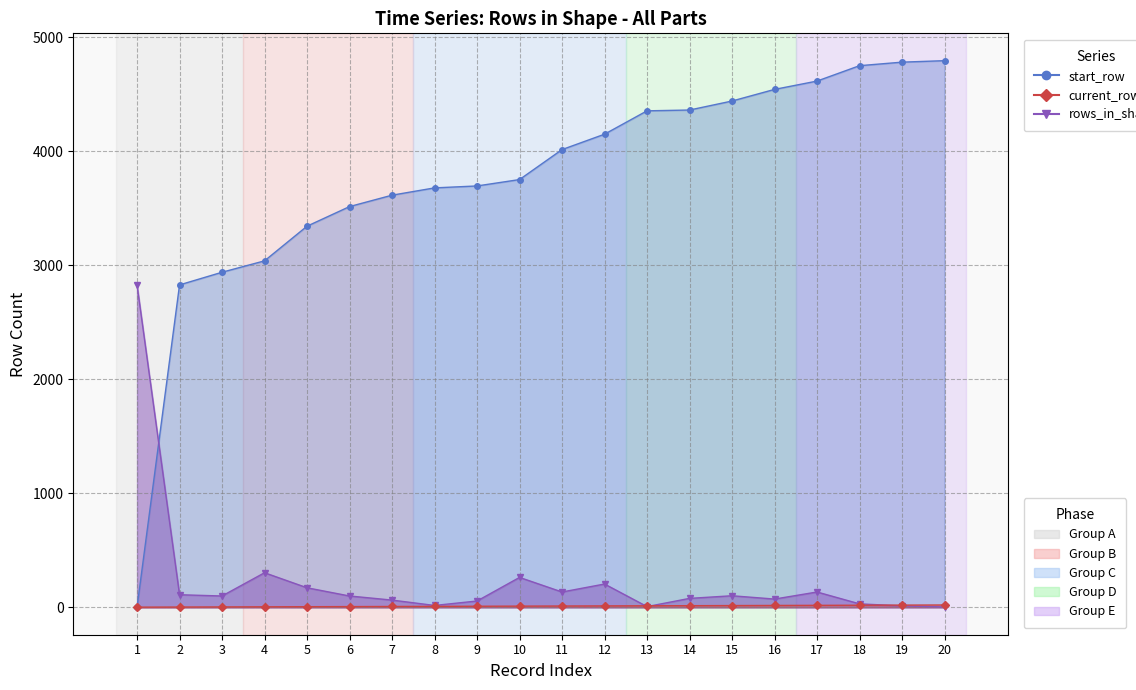

Rank the categories by rows_in_shape value from lowest to highest.

20, 13, 19, 8, 18, 9, 7, 16, 14, 3, 6, 15, 2, 11, 17, 5, 12, 10, 4, 1